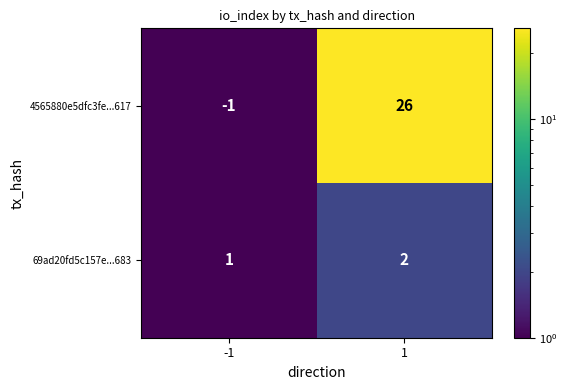

Which series has the widest spread of values?

4565880e5dfc3fe...617